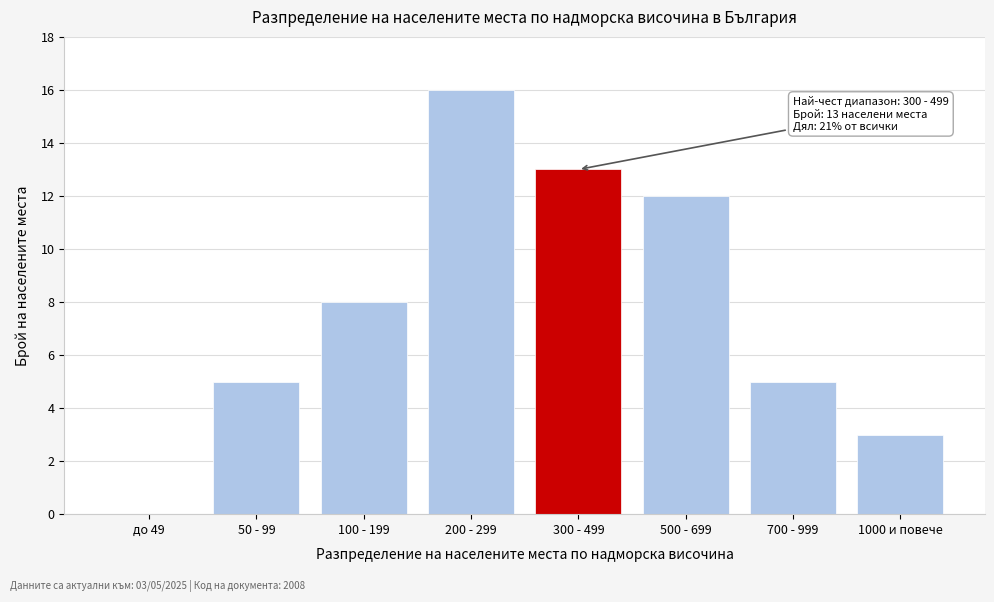

Reading right to left, transcribe all the data shown in this chart.

1000 и повече=3	700 - 999=5	500 - 699=12	300 - 499=13	200 - 299=16	100 - 199=8	50 - 99=5	до 49=0